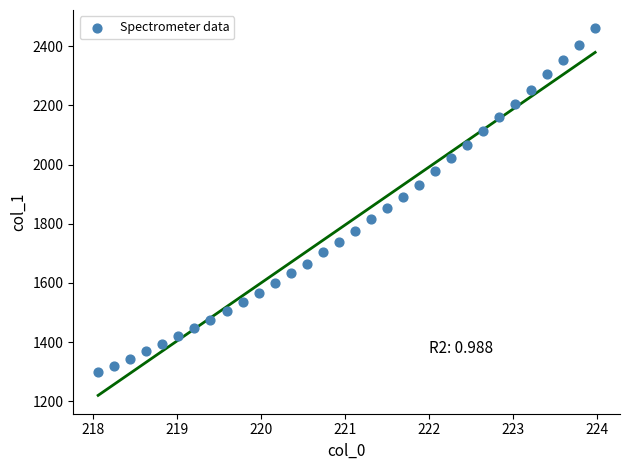

What is the range of X values (max minus min)?

5.9